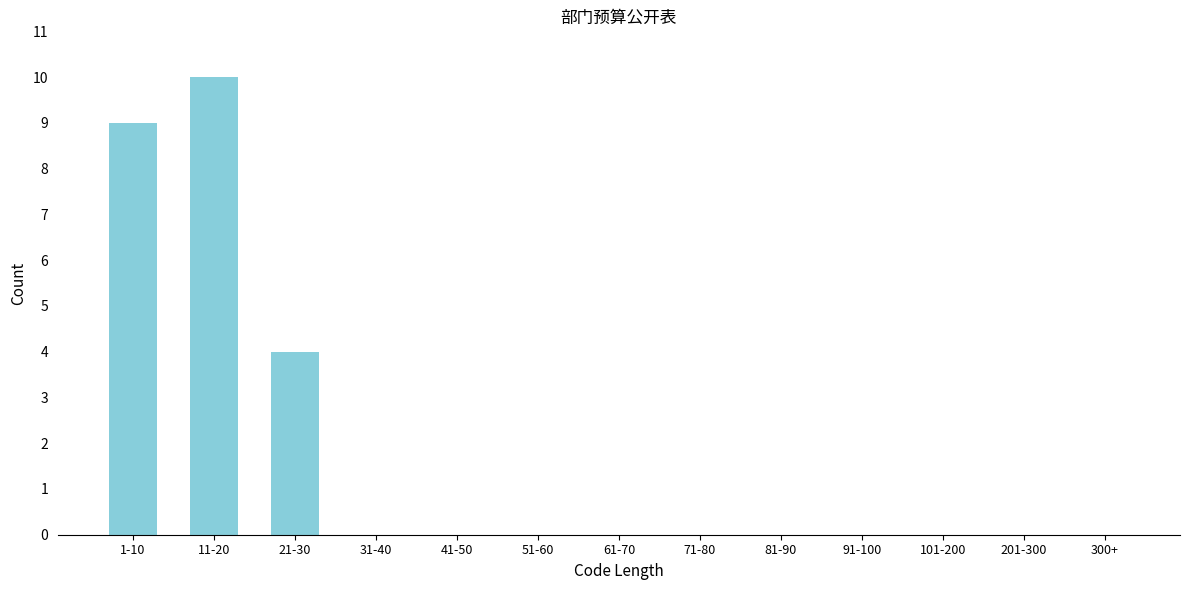

Reading left to right, what are all the values shown in this chart?

1-10=9	11-20=10	21-30=4	31-40=0	41-50=0	51-60=0	61-70=0	71-80=0	81-90=0	91-100=0	101-200=0	201-300=0	300+=0